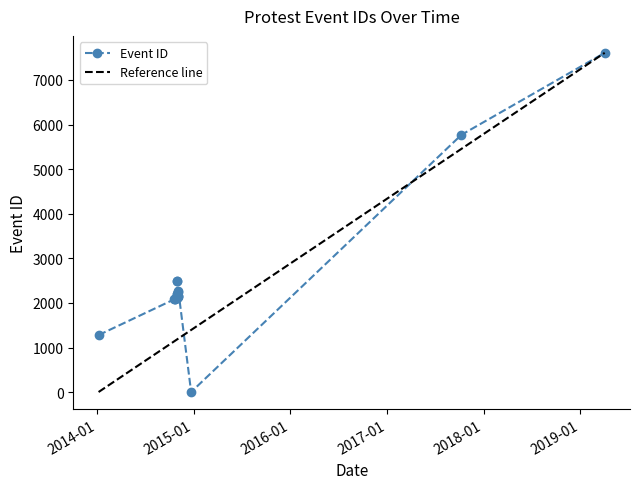

At which label does the data first exceed 2160?

2014-10-30